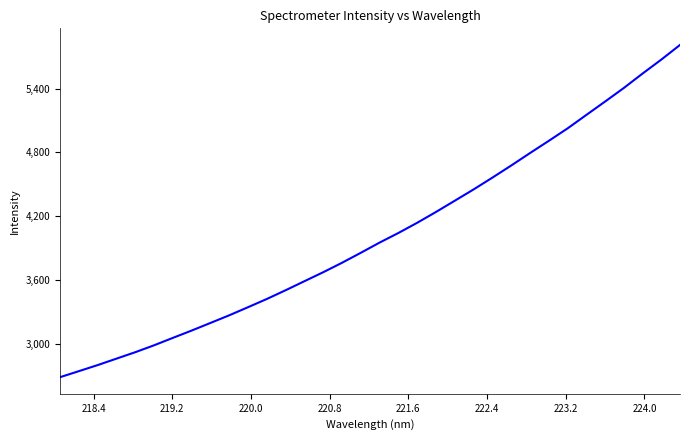

What is the smallest value displayed?

2685.0